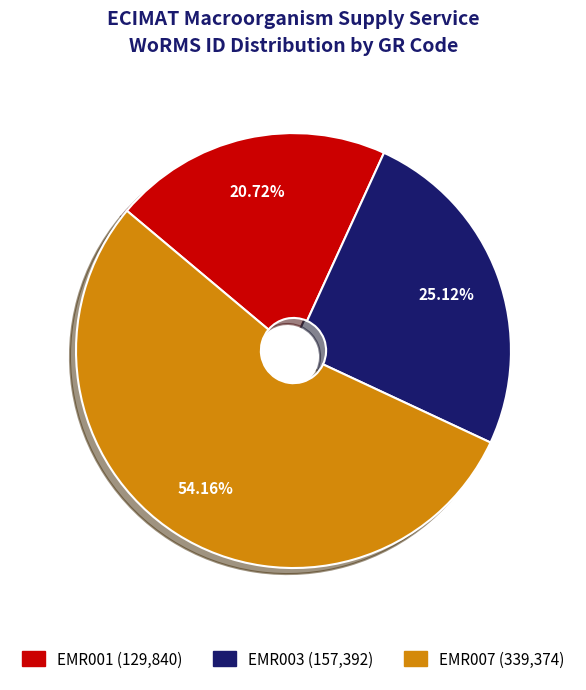

Is it true that EMR003 is 36% of the pie?

False